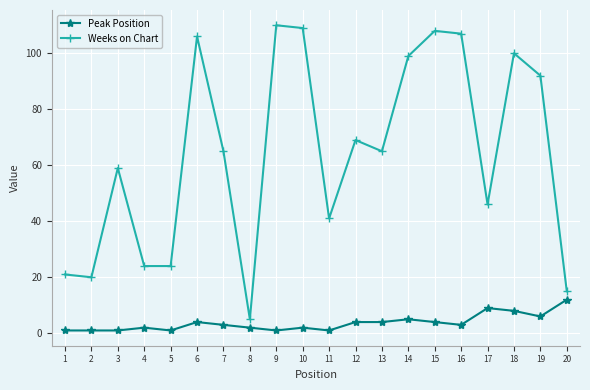

Where is the first local minimum for Weeks on Chart?

2